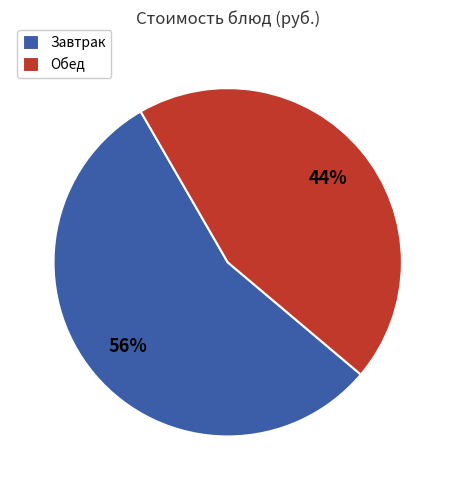

Rank the categories by value from highest to lowest.

Завтрак, Обед